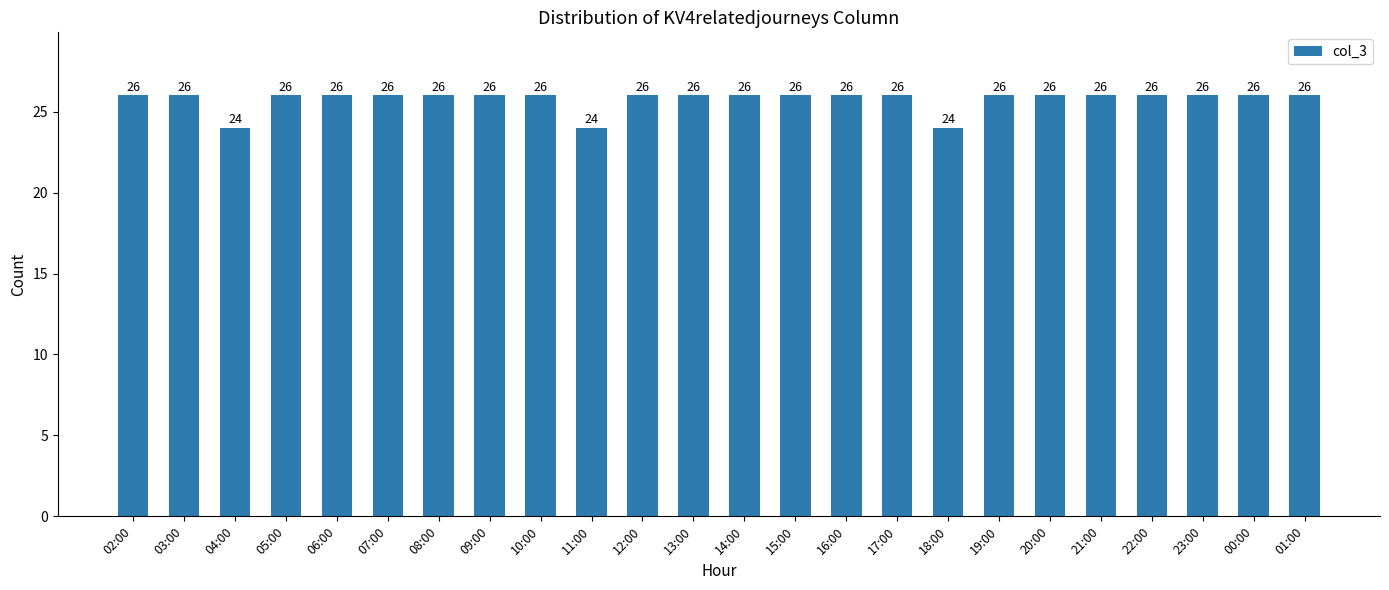

What is the change in value from 04:00 to 19:00?

+2